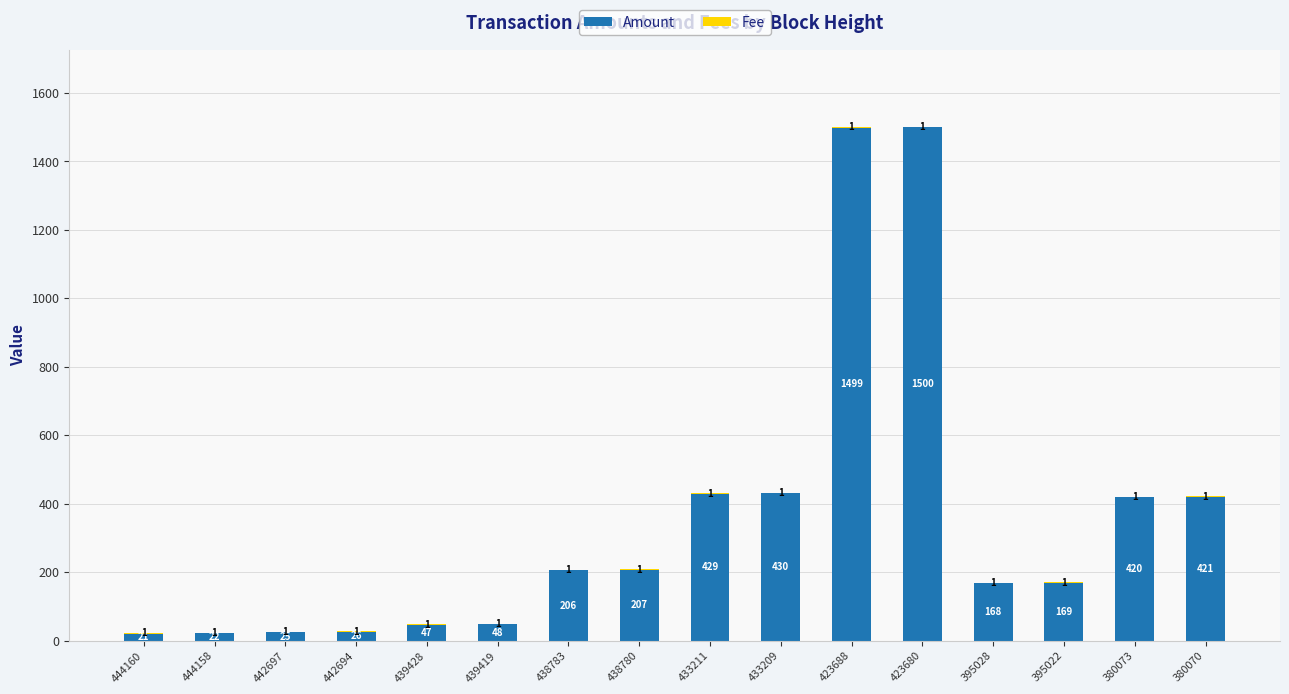

Which category has the highest value in the Amount series?

423680